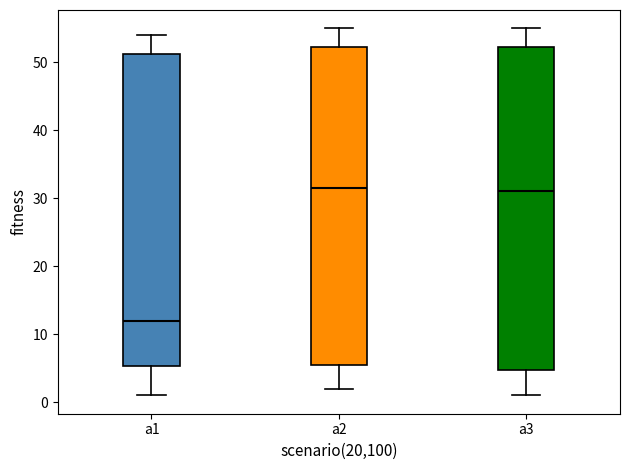

Where is the lower edge of the box for a2 on the y-axis? The values are not printed on the chart, so give them approximately, as read against the axis.

6